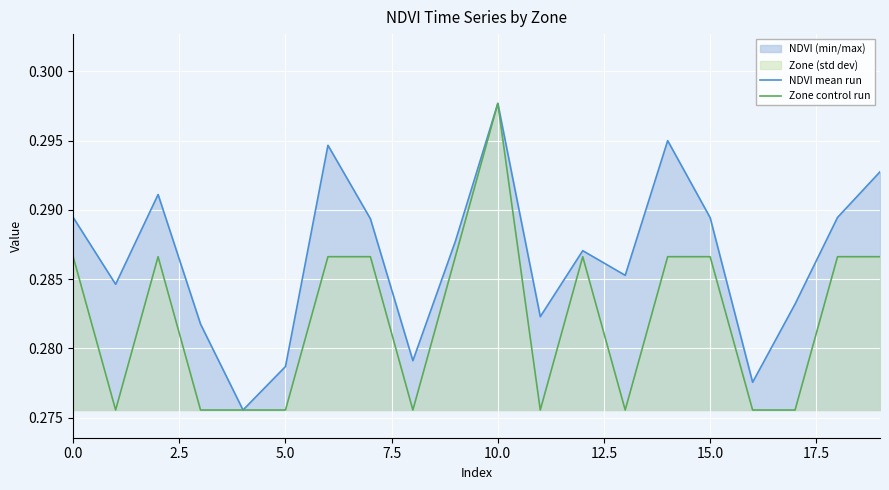

Rank the series by their average value, from highest to lowest.

NDVI mean run, Zone control run